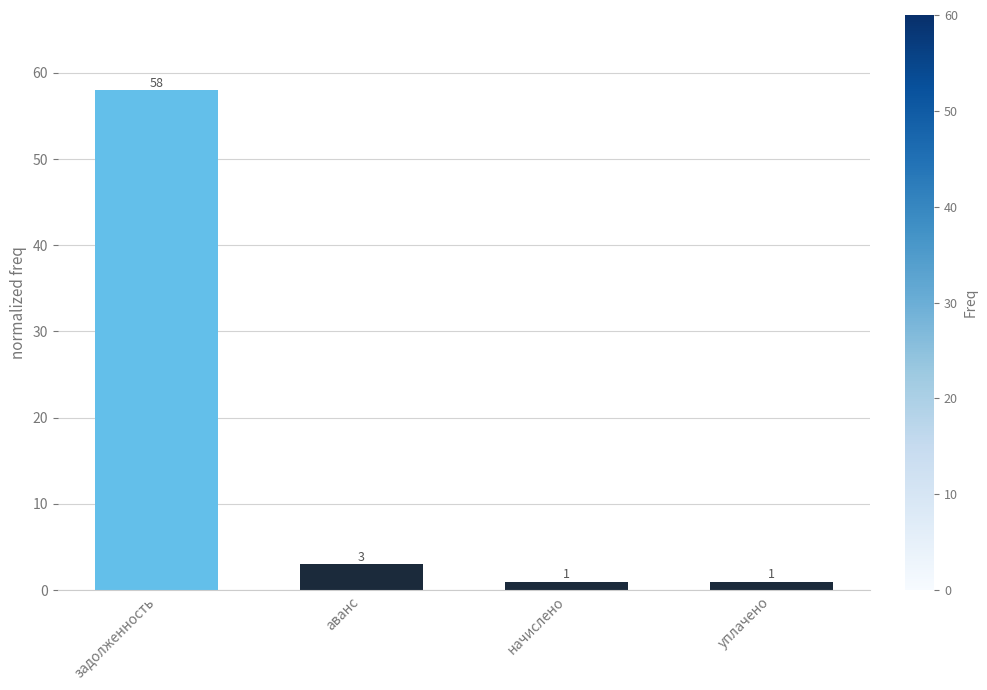

True or false: the data shows 58 at задолженность.

True